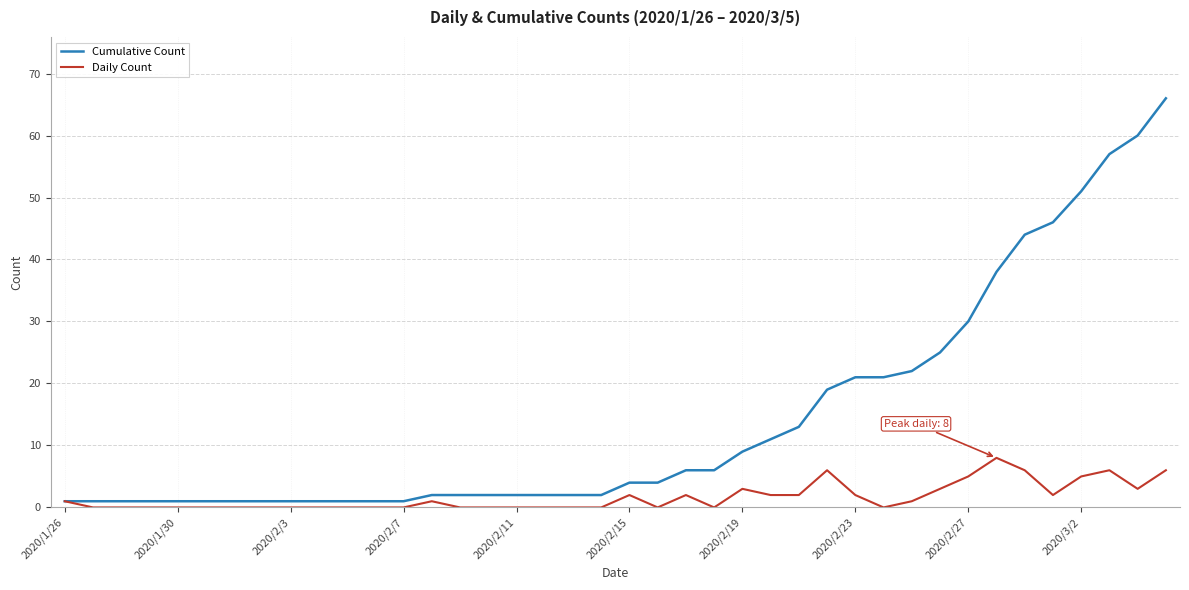

Which series has the largest range (max minus min)?

Cumulative Count